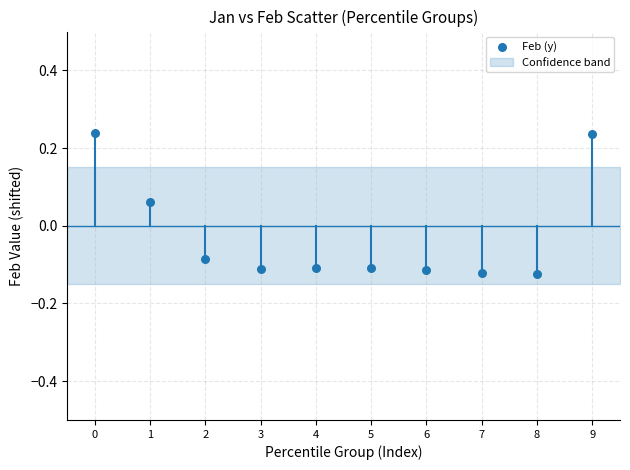

What is the range of Y values (max minus min)?

0.4